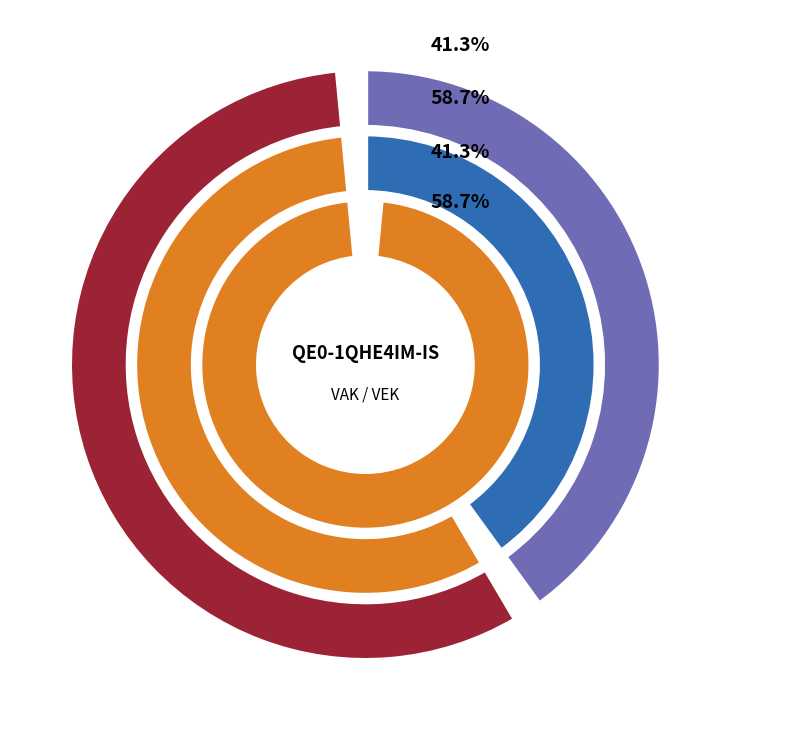

Between 2022 uitvoering and 2021 uitvoering, which series saw the biggest shift?

VEK